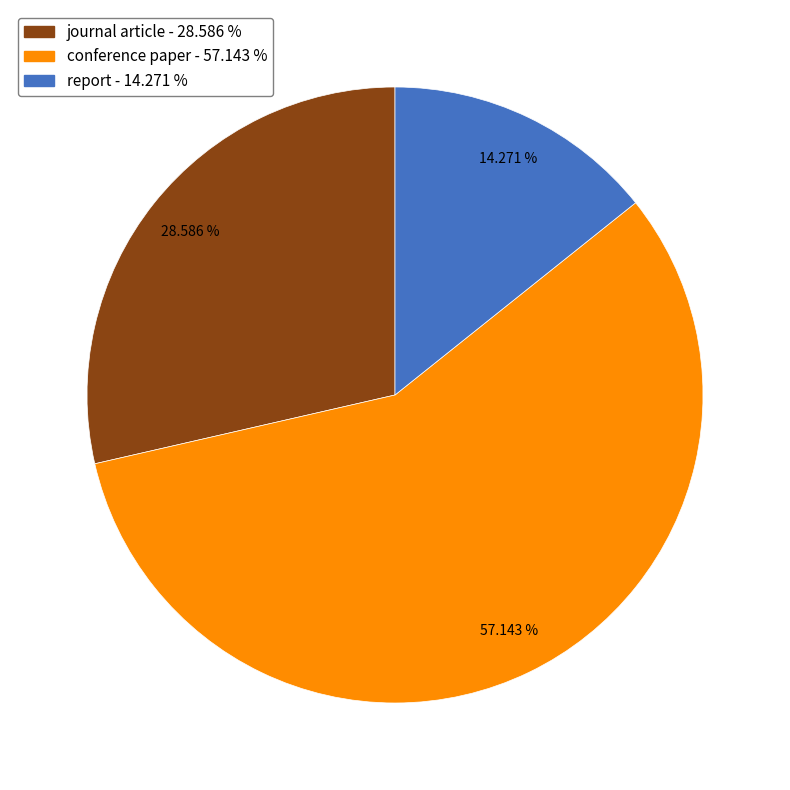

Rank the categories by value from highest to lowest.

conference paper - 57.143 %, journal article - 28.586 %, report - 14.271 %